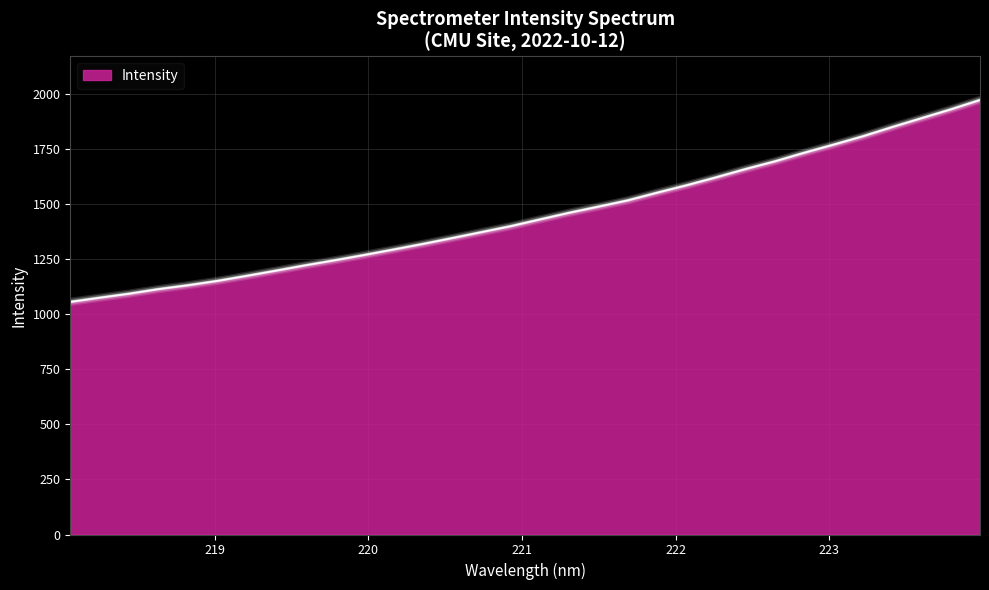

Count the number of categories in the chart.

32